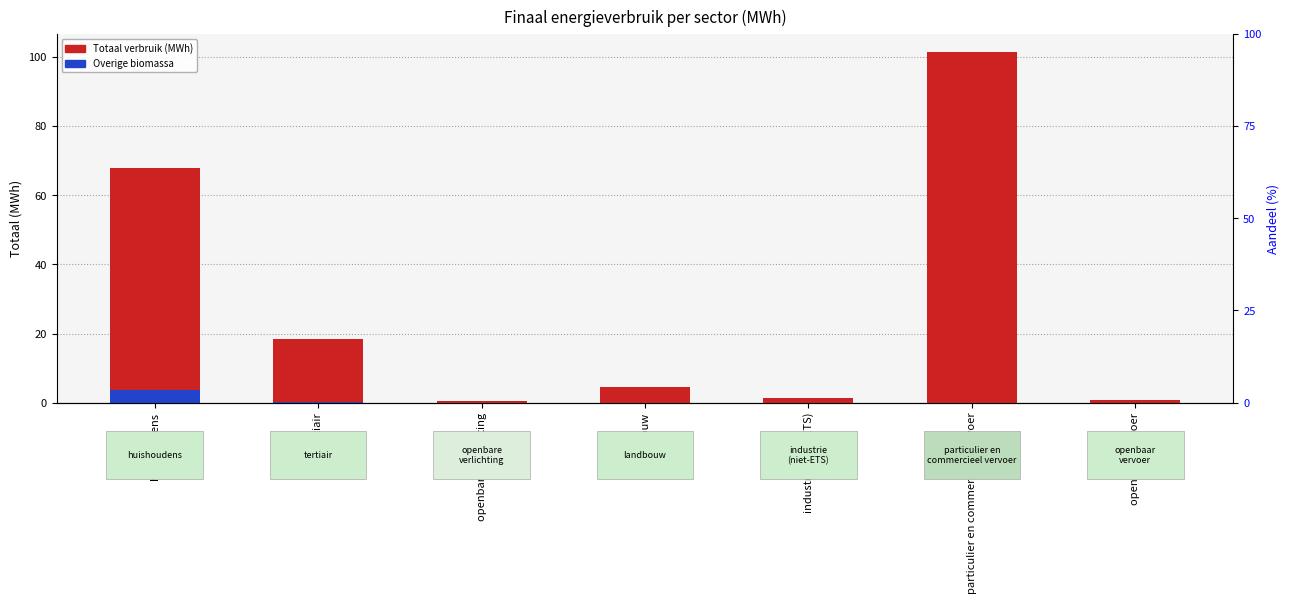

Which series has the largest range (max minus min)?

Totaal verbruik (MWh)